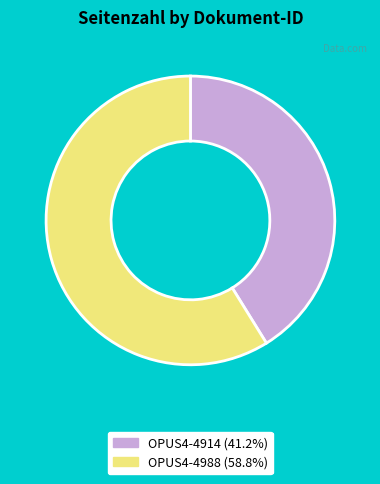

How many segments does this pie chart have?

2